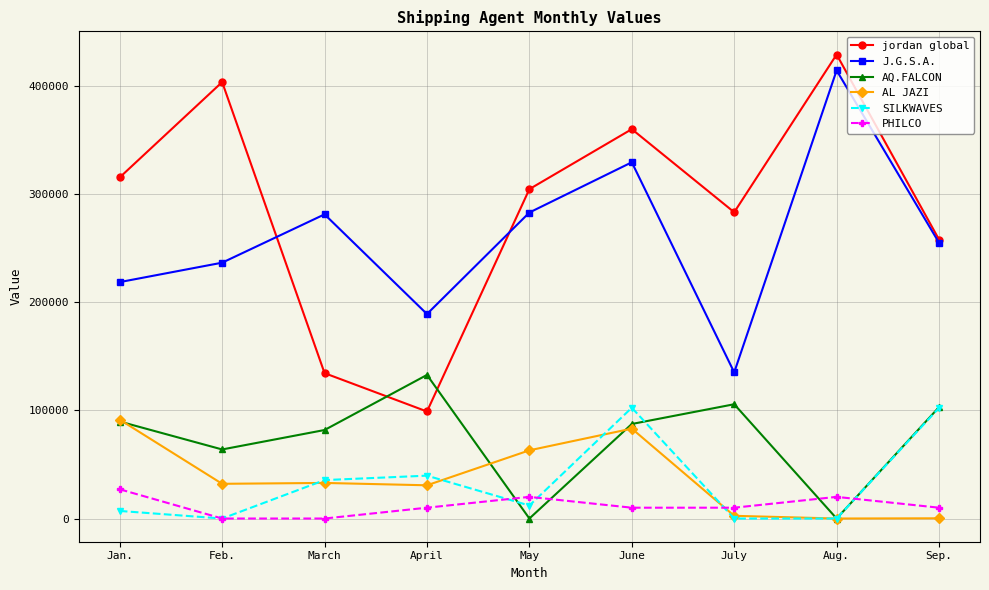

Which series has the widest spread of values?

jordan global